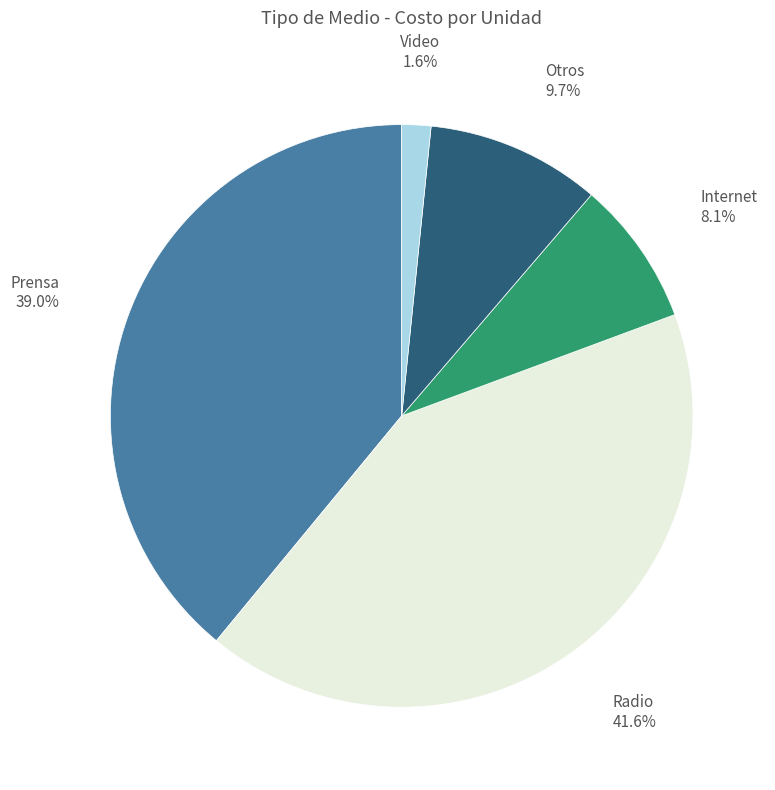

Is there a majority slice in this chart?

No